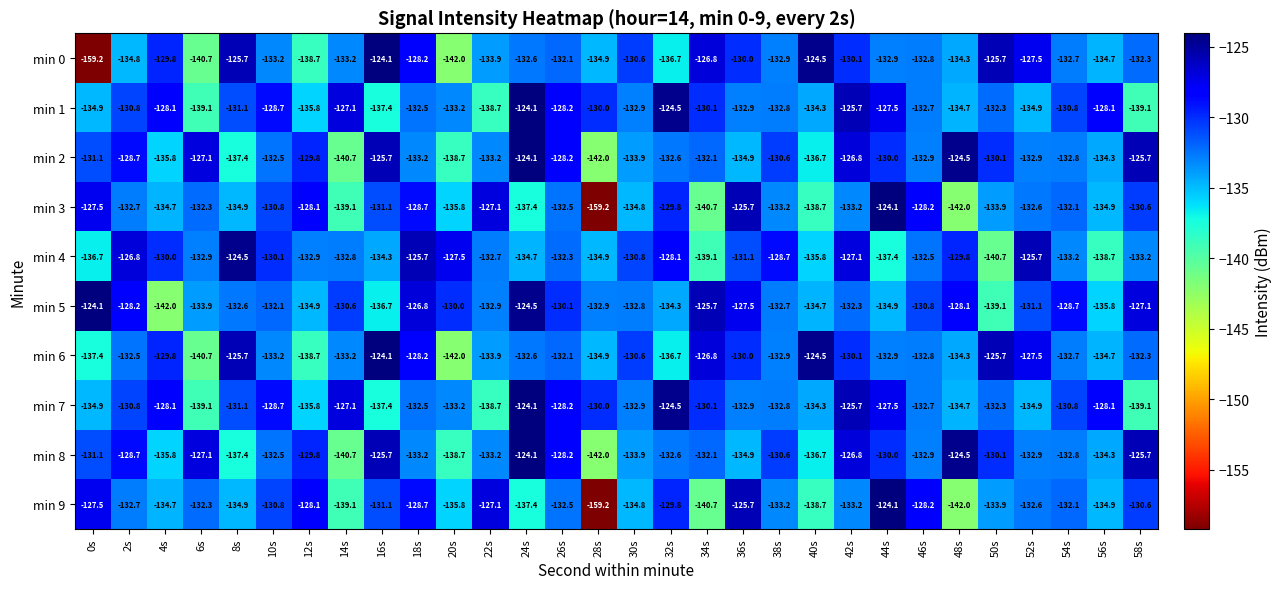

How many categories are shown in the chart?

30